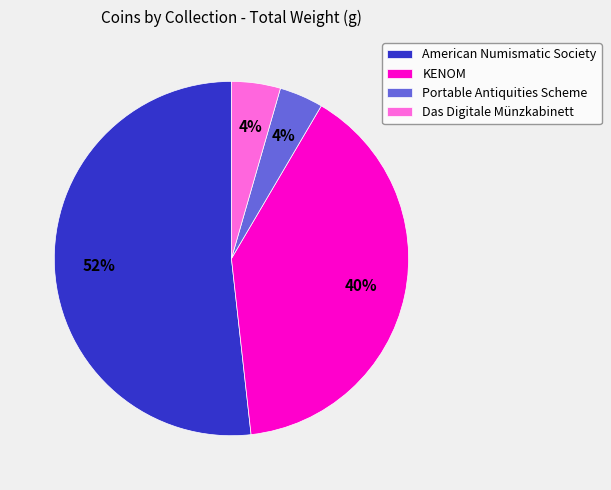

Between KENOM and American Numismatic Society, which is larger?

American Numismatic Society